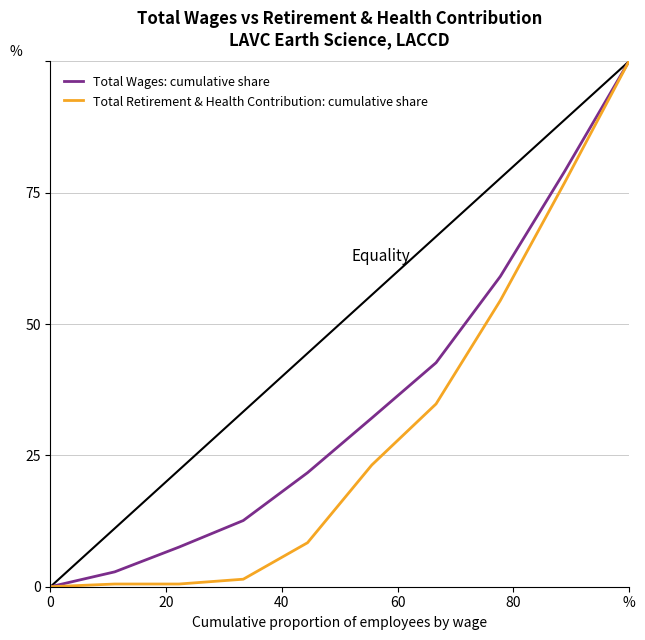

Is it true that Total Wages: cumulative share equals 60.0 at %?

False